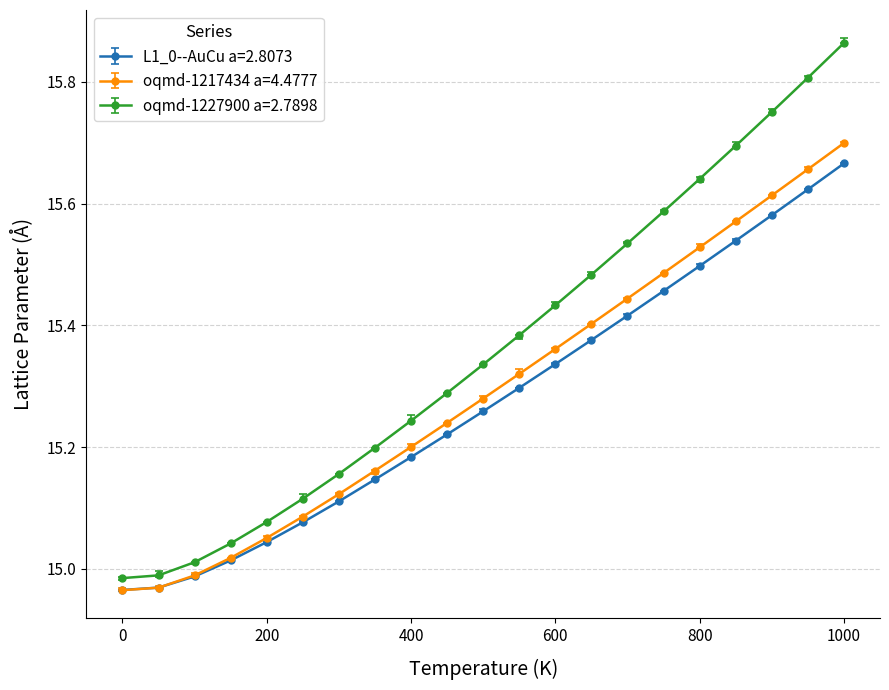

True or false: oqmd-1217434 a=4.4777 has more than 1 interior local peaks.

False